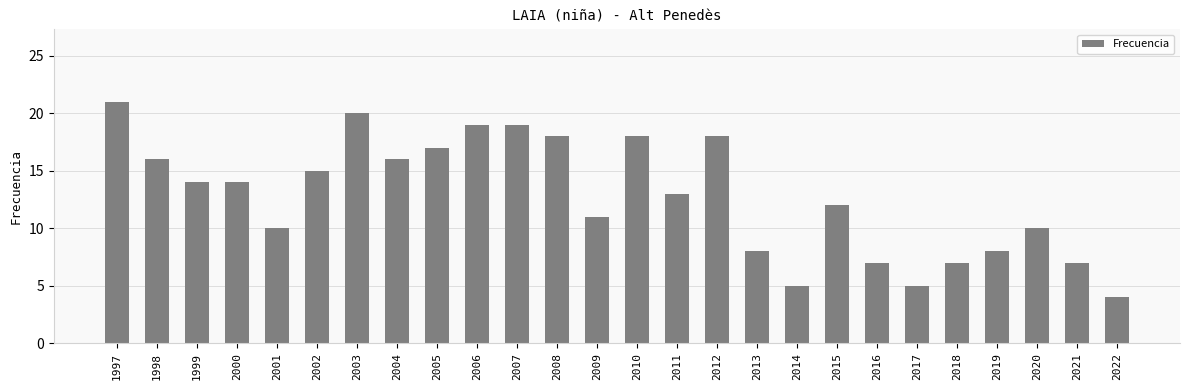

What is the sum of the values at 2018 and 2006?

26